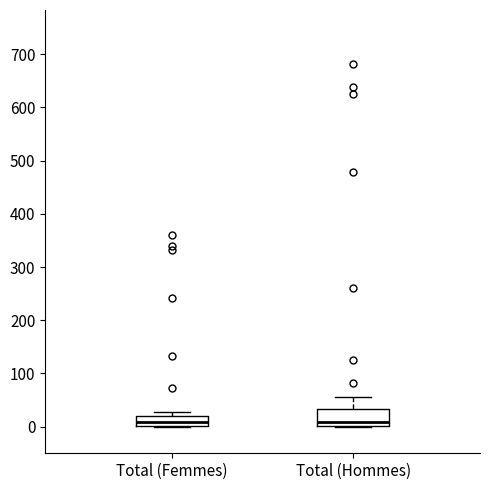

Reading left to right, read every box against the y-axis: the position of its median line, the range the box covers, and the ends of its whiskers. The values are not printed on the chart, so give them approximately, as read against the axis.

Total (Femmes): median 10, box 0 to 20, whiskers 0 to 30
Total (Hommes): median 10, box 0 to 30, whiskers 0 to 60